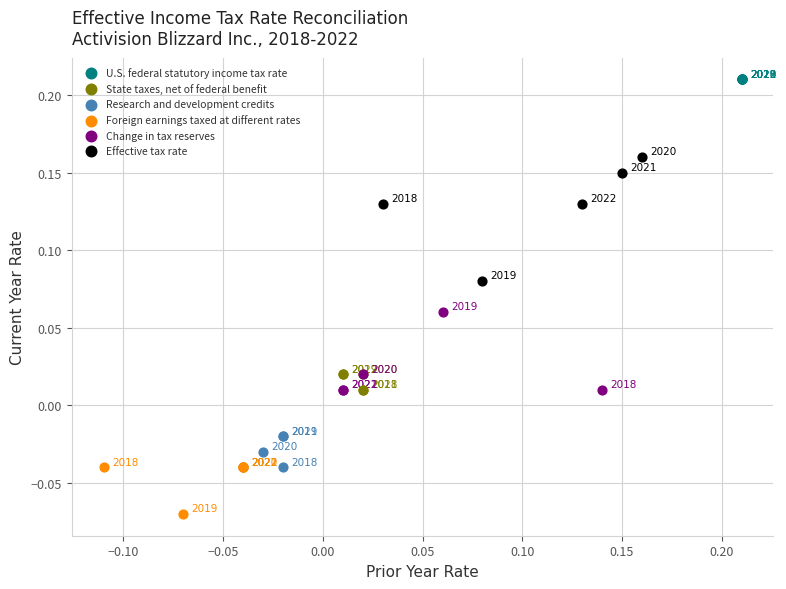

Which series reaches the minimum Y coordinate?

Foreign earnings taxed at different rates